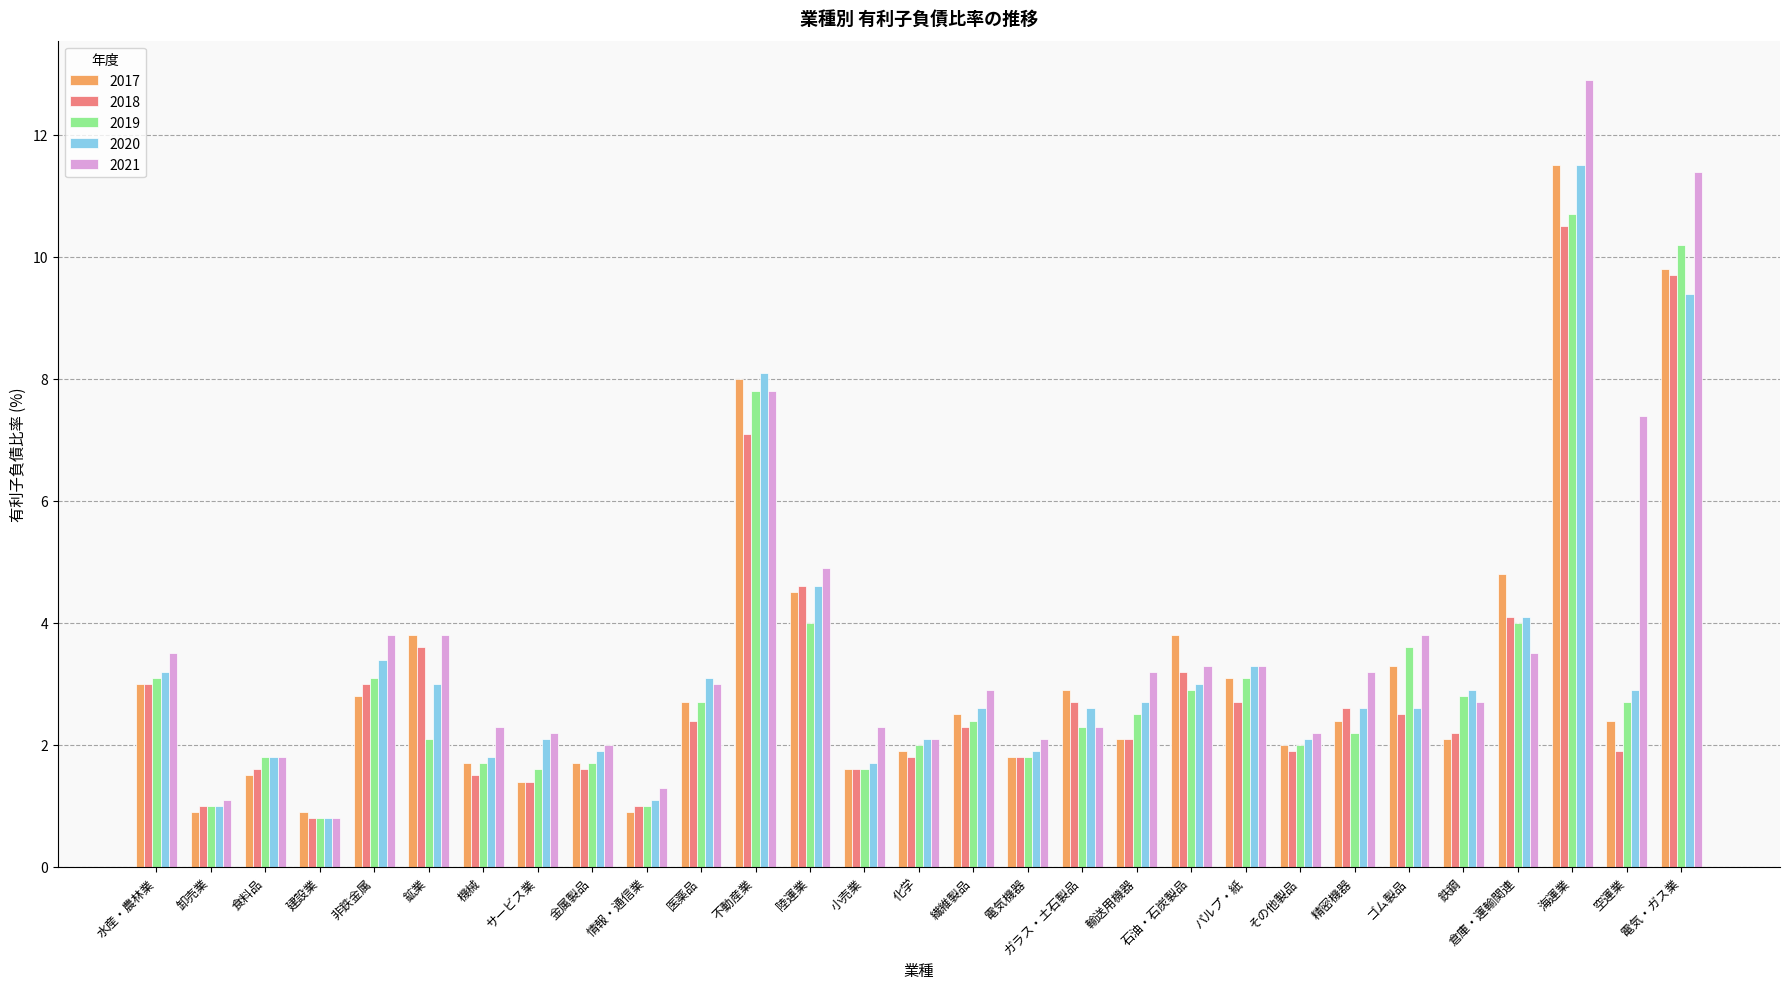

Is it true that 2018 equals 2.2 at 鉄鋼?

True